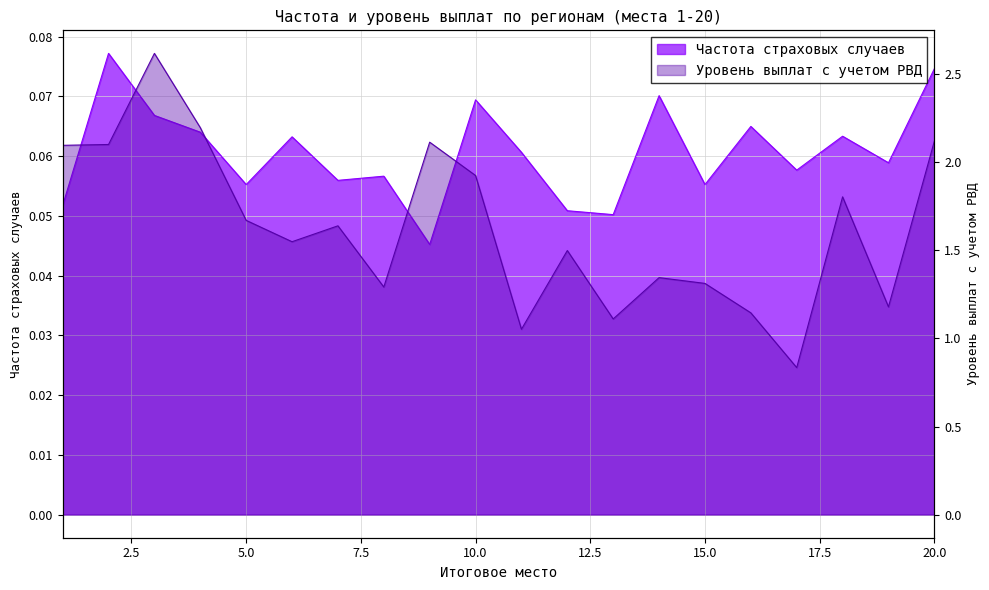

The Уровень выплат с учетом РВД series shows 1.8 at 3. True or false?

False